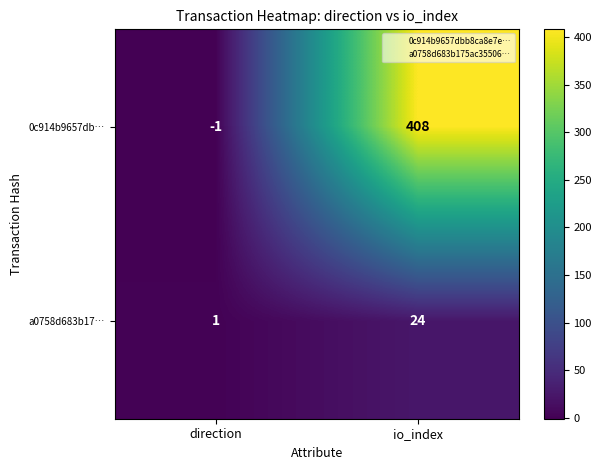

Where is 0c914b9657db… nearest to the value 203?

direction